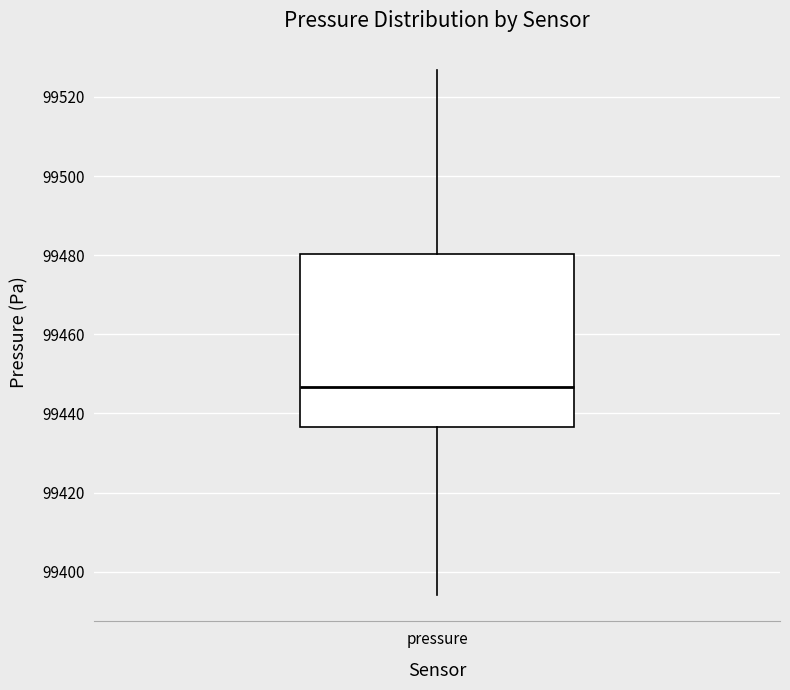

Where does the median line of the box for pressure sit on the y-axis? The values are not printed on the chart, so give them approximately, as read against the axis.

99446